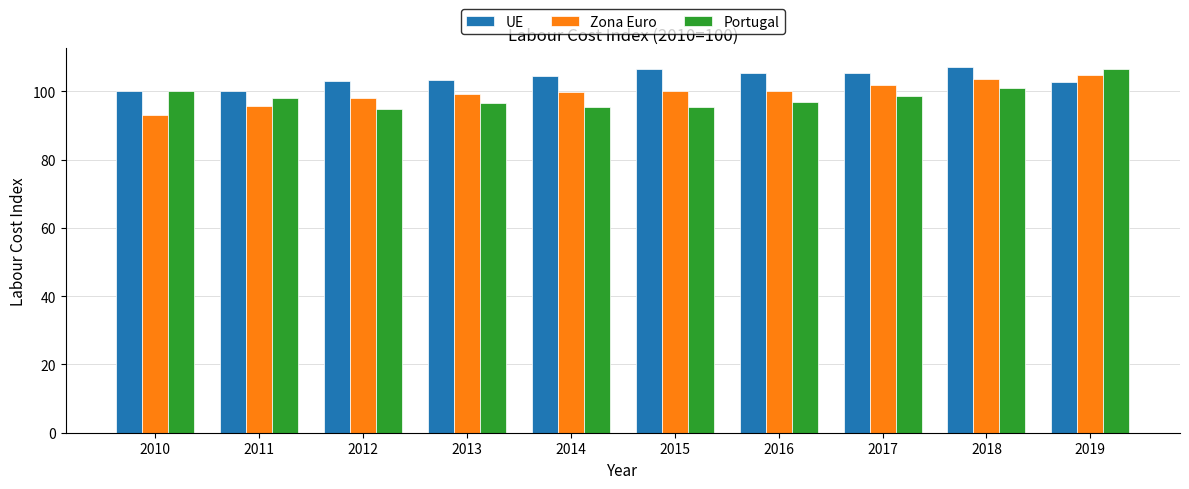

Count the number of data series in this chart.

3